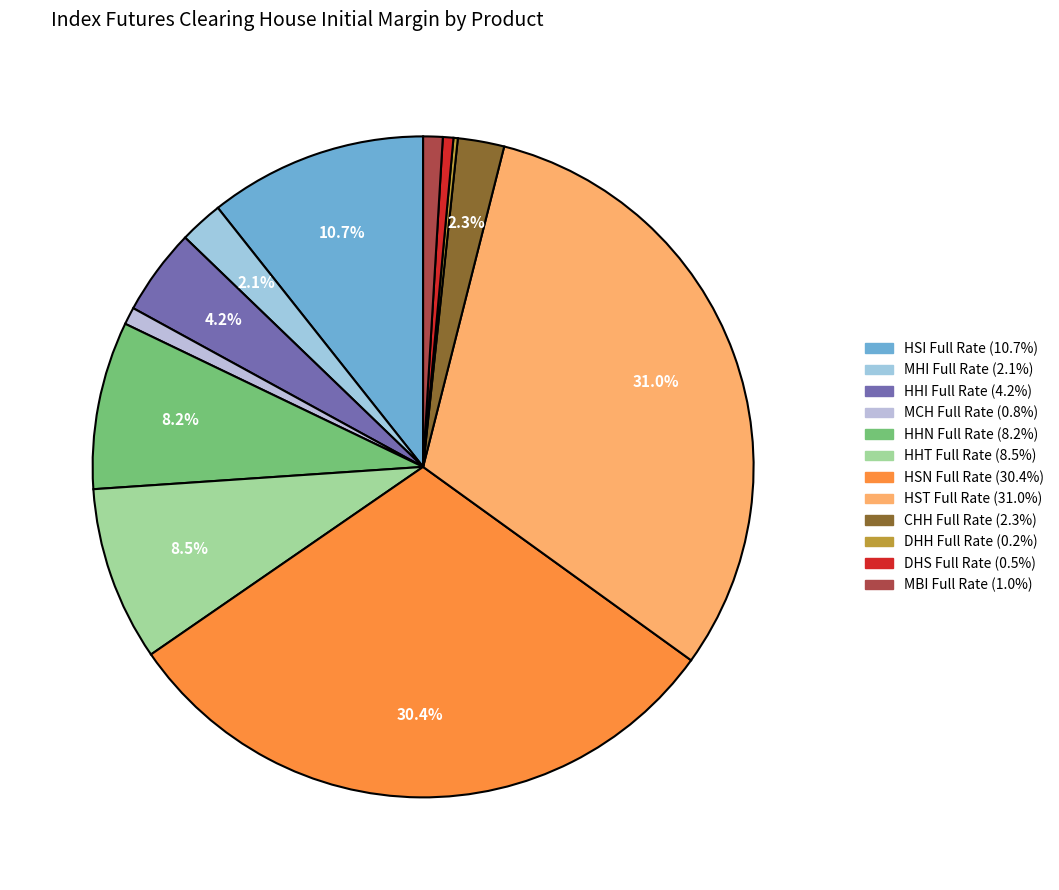

True or false: HHT Full Rate accounts for 9% of the total.

True